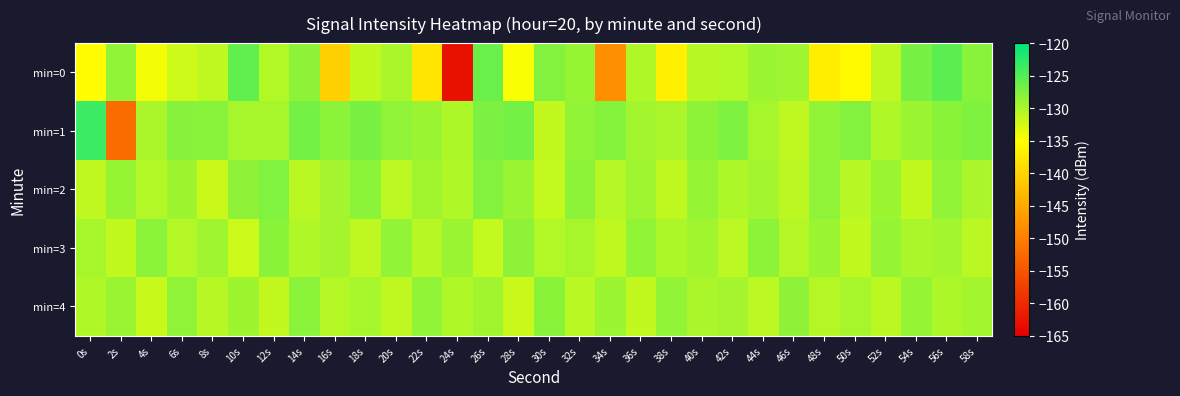

Which series has the largest range (max minus min)?

min=0